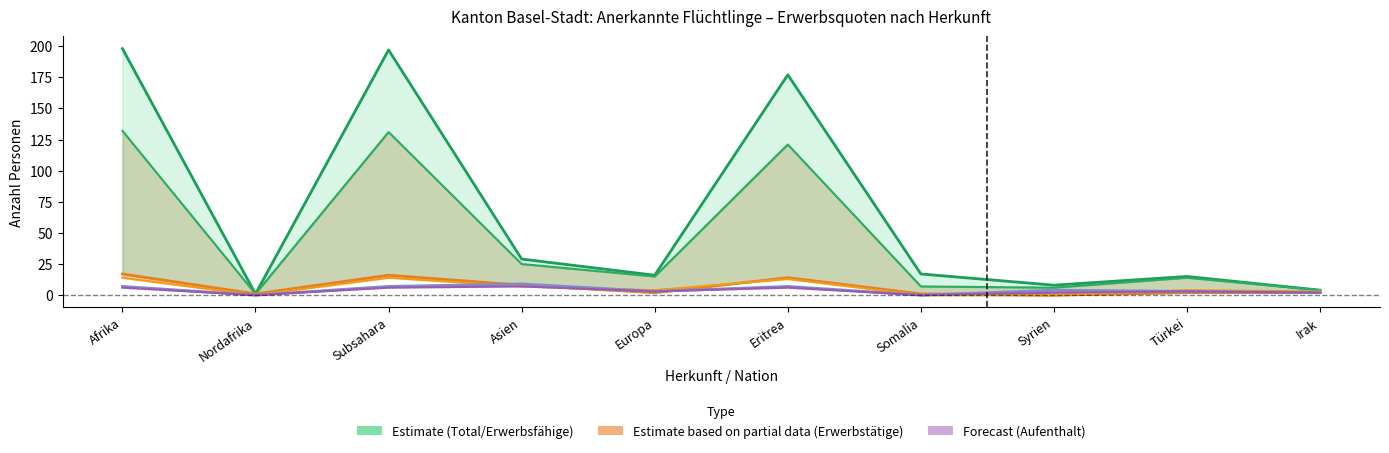

What is the difference between the Erwerbstätige values at Irak and Somalia?

1